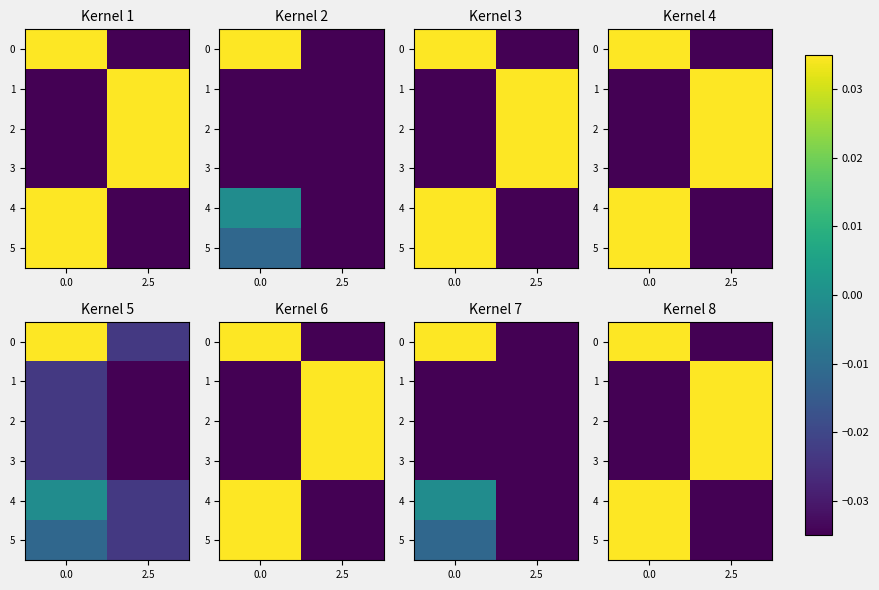

List the labels in order of 4 value, largest first.

0.0, 2.5